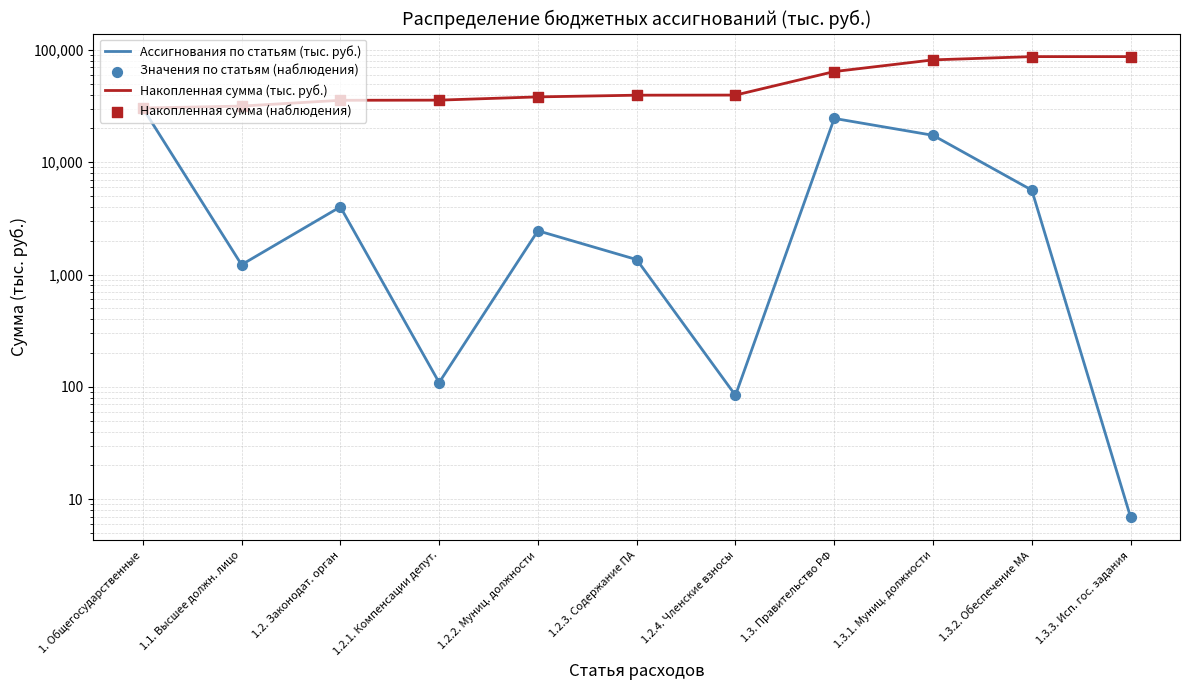

Is the value of Накопленная сумма (тыс. руб.) at 1. Общегосударственные greater than the value of Ассигнования по статьям (тыс. руб.) at 1.3.3. Исп. гос. задания?

Yes